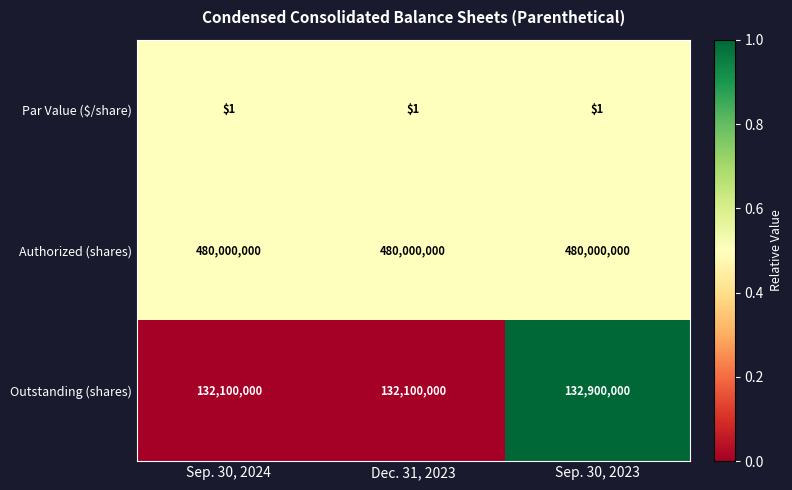

What is the minimum value for Outstanding (shares)?

132100000